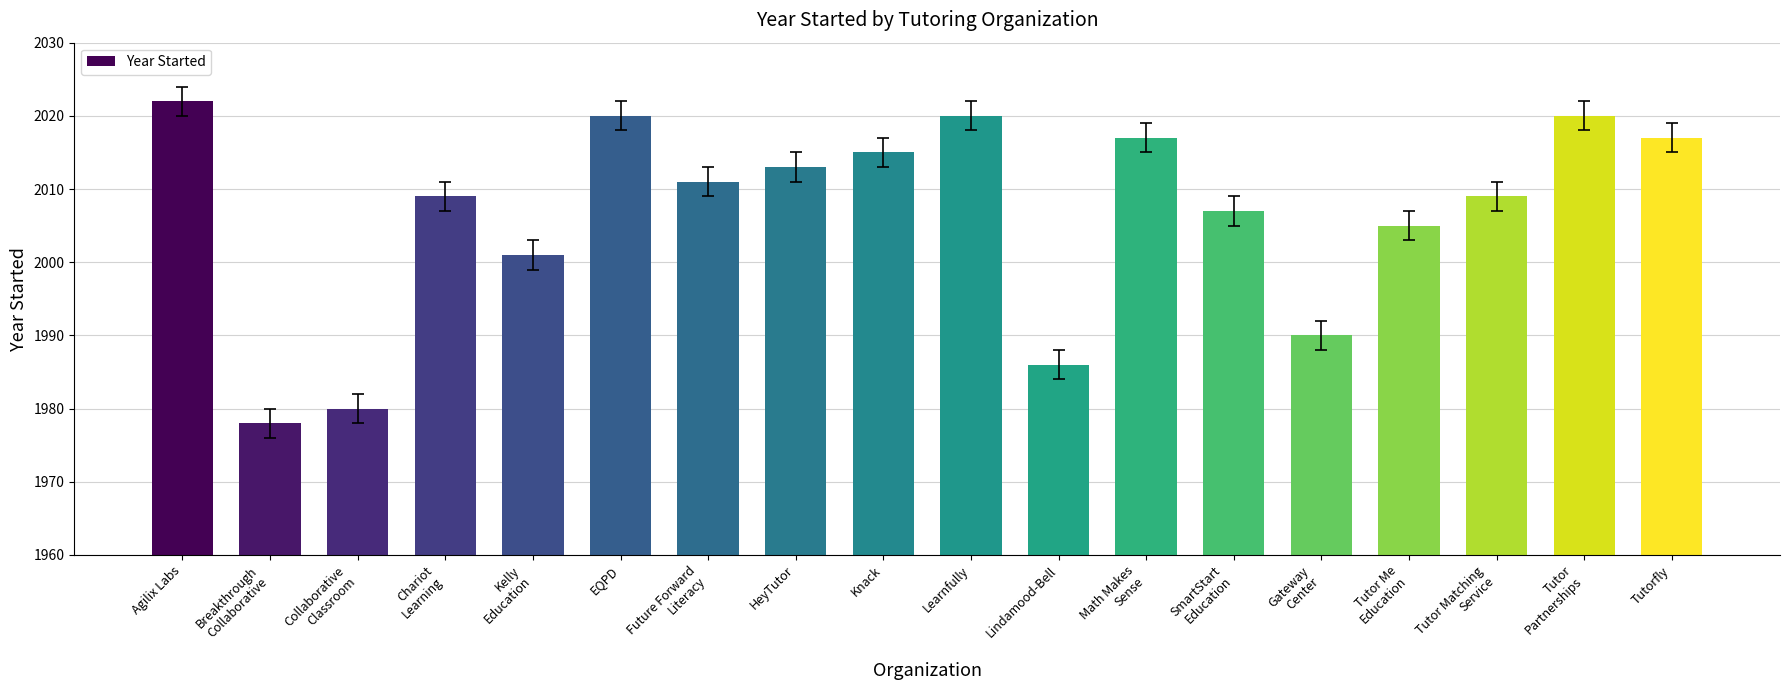

What is the ratio of the value at Math Makes
Sense to the value at HeyTutor?

1.0